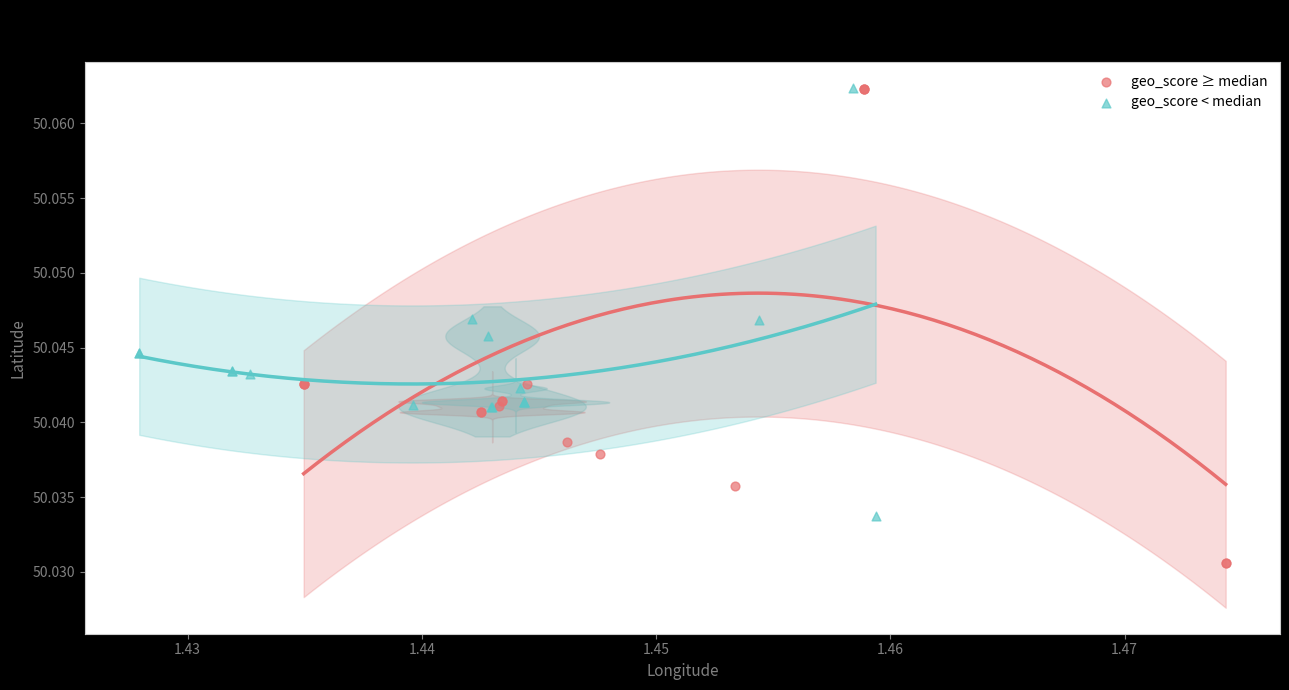

Which series has the widest spread of Y values?

geo_score ≥ median